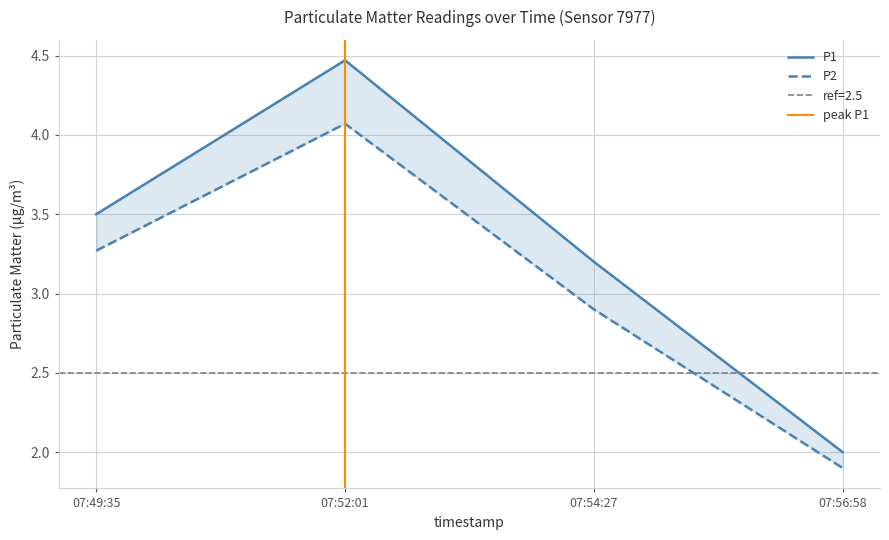

Which label corresponds to the largest value in the chart?

07:52:01